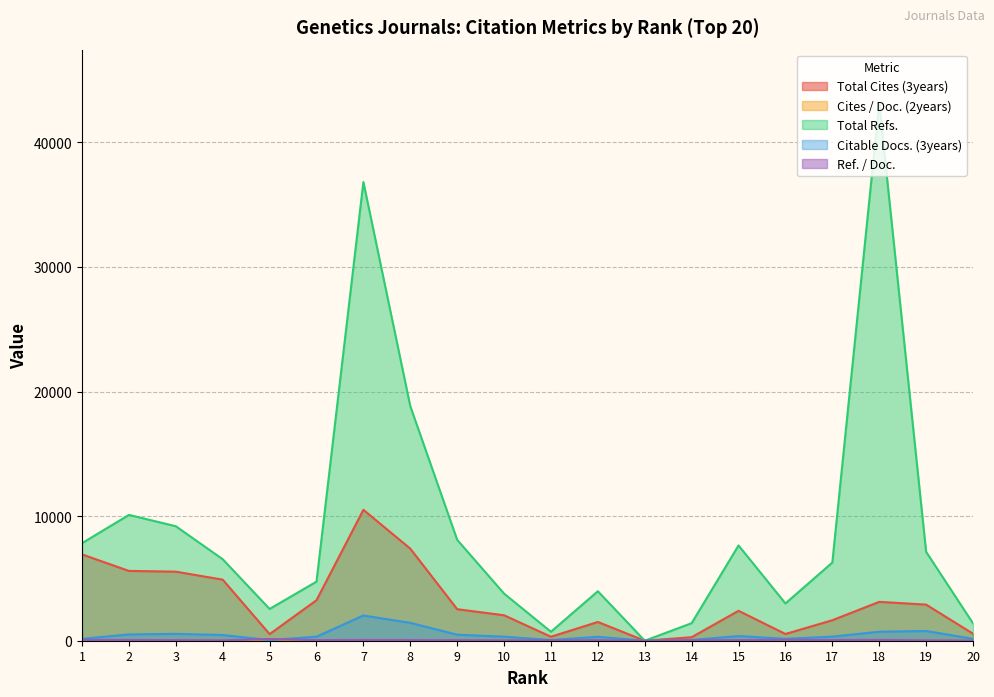

Where is Total Cites (3years) nearest to the value 5254?

3